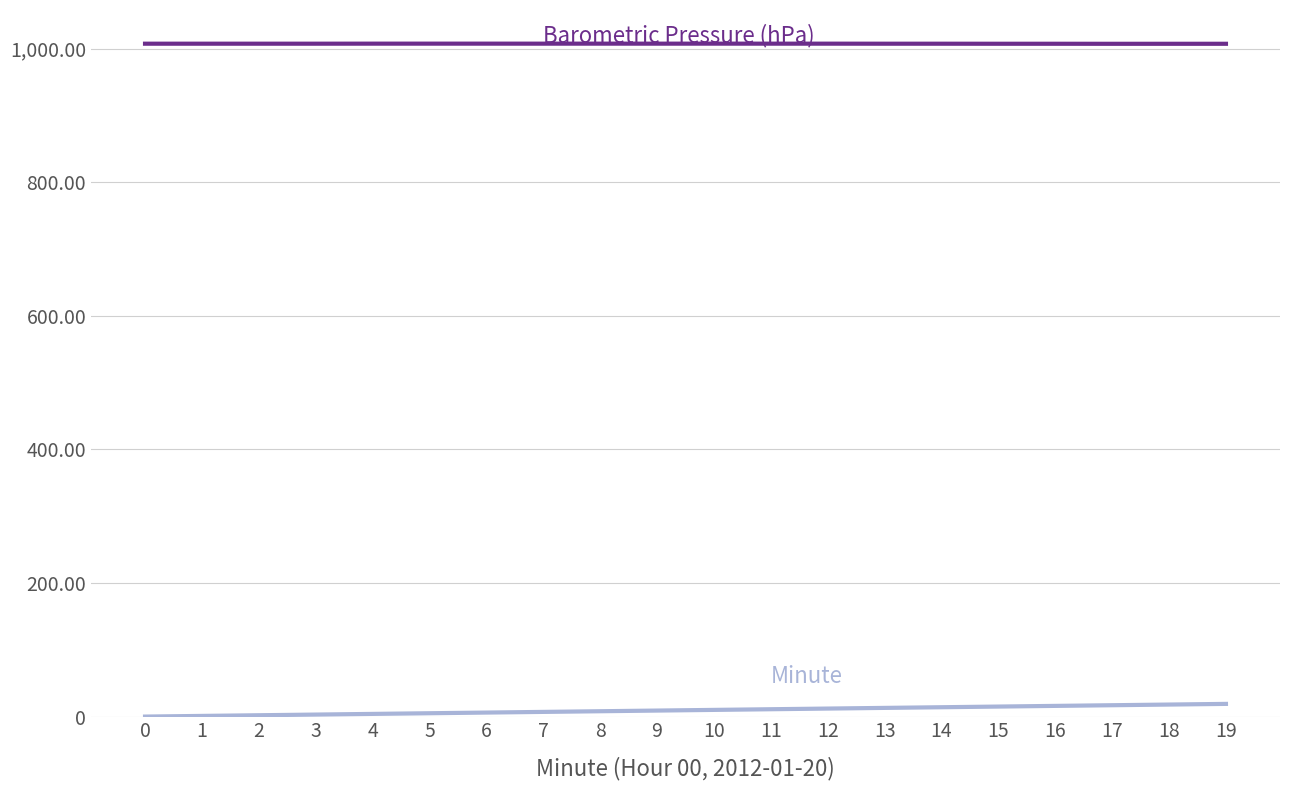

What is the greatest value displayed?

1007.6